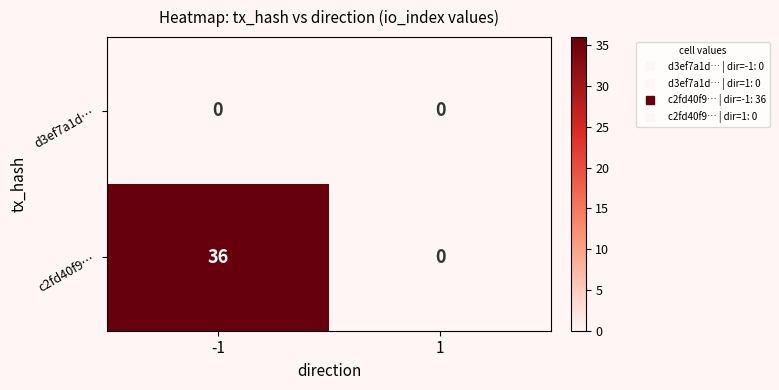

How many data points does each series have?

2